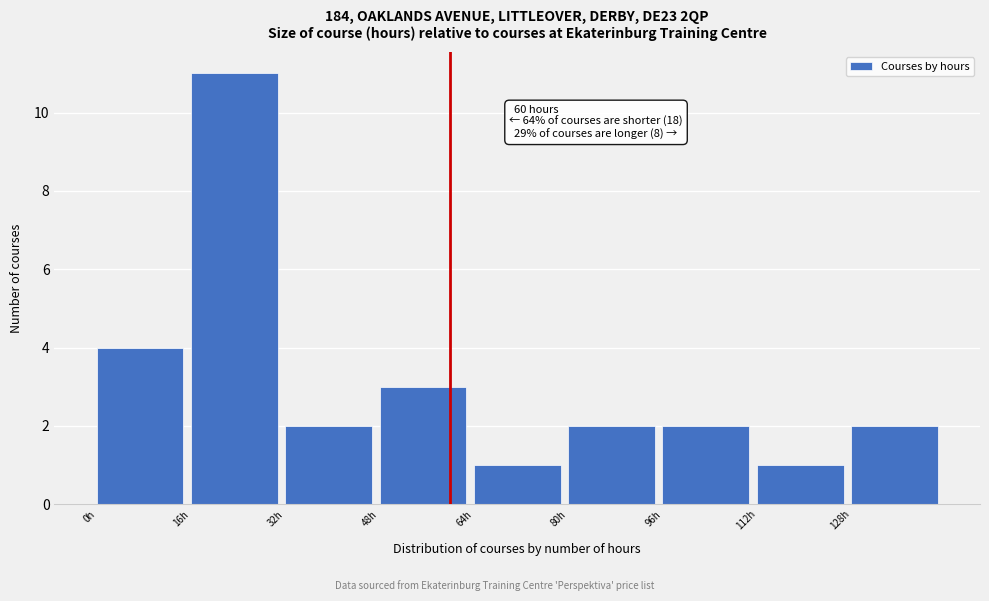

Which range on the x-axis has the tallest bar?

16 to 32